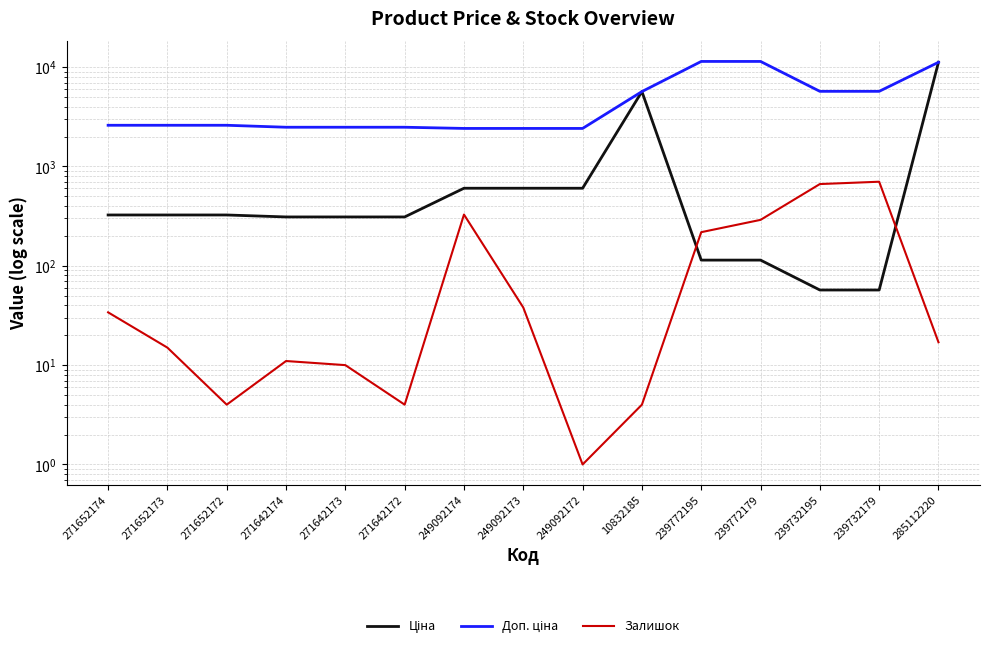

What is the difference between the second highest and minimum values in the Залишок series?

664.0